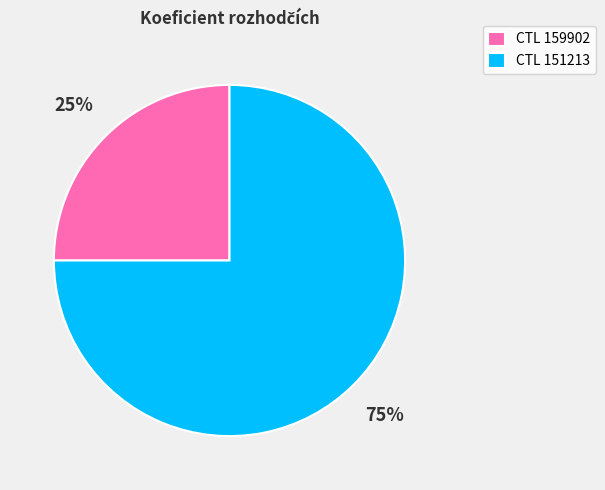

Do CTL 159902 and CTL 151213 together represent more than half of the pie?

Yes